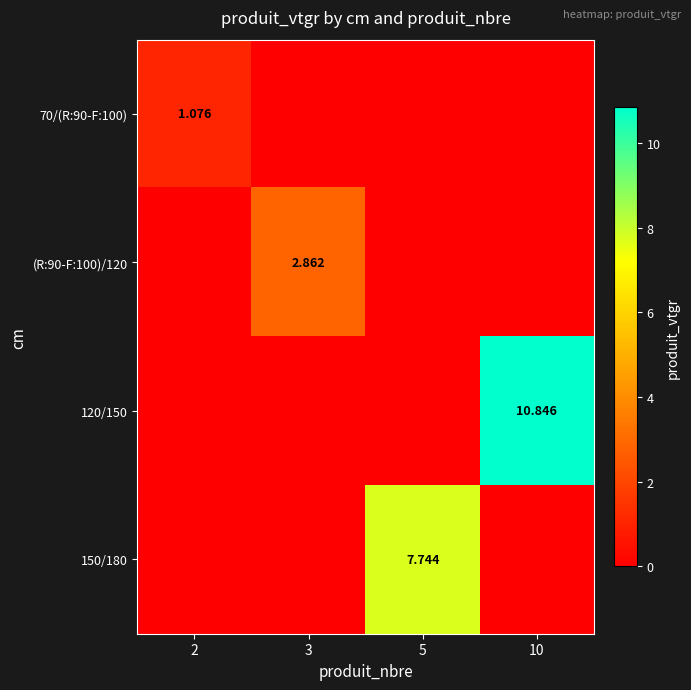

Which category has the highest value in the (R:90-F:100)/120 series?

3